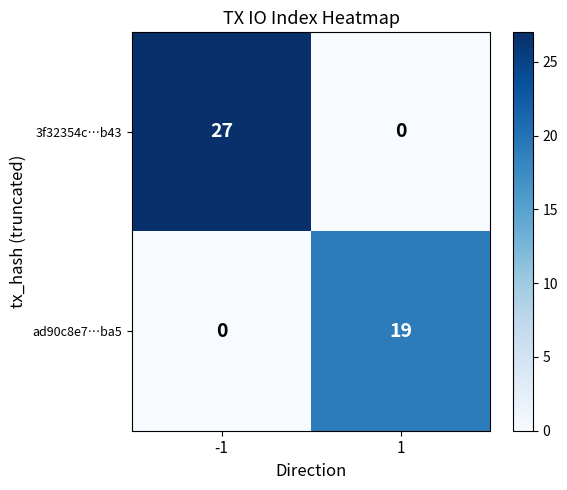

What is the maximum value for 3f32354c…b43?

27